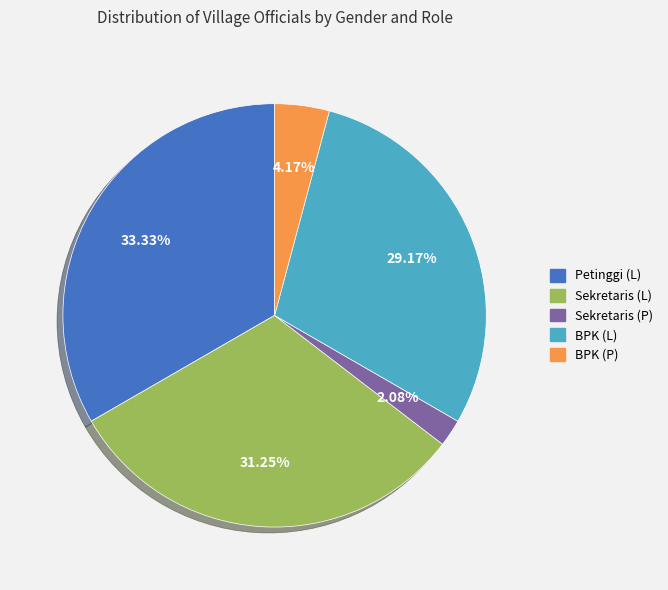

Is there a majority slice in this chart?

No